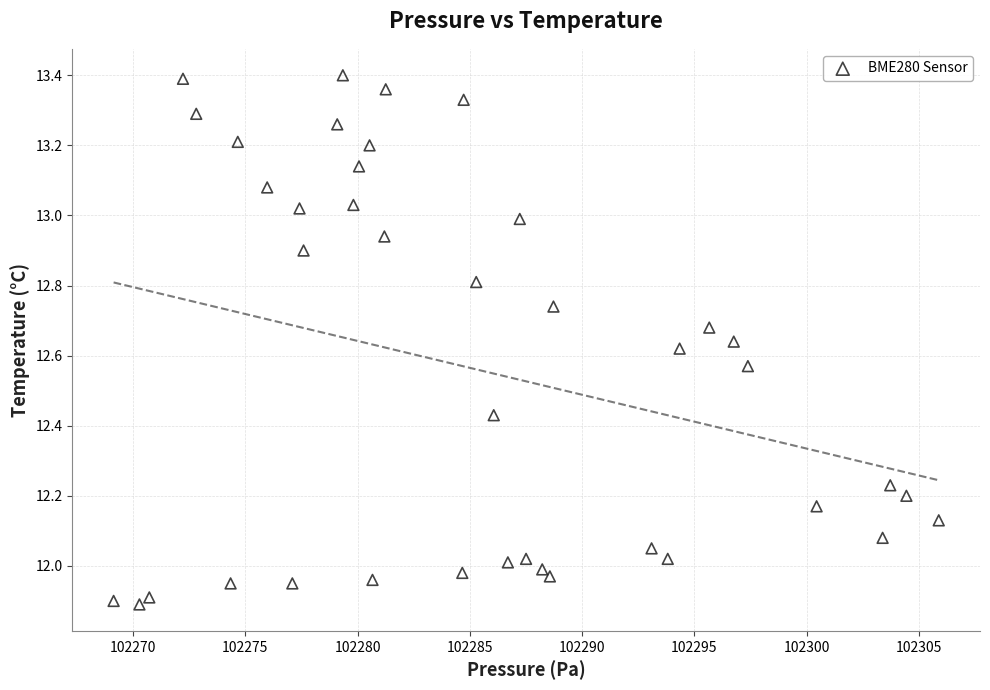

What is the range of X values (max minus min)?

36.8